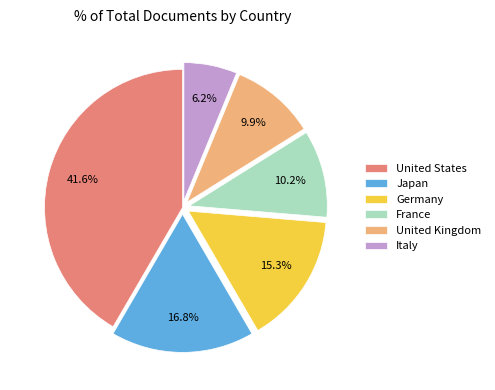

Does any single category account for the majority?

No